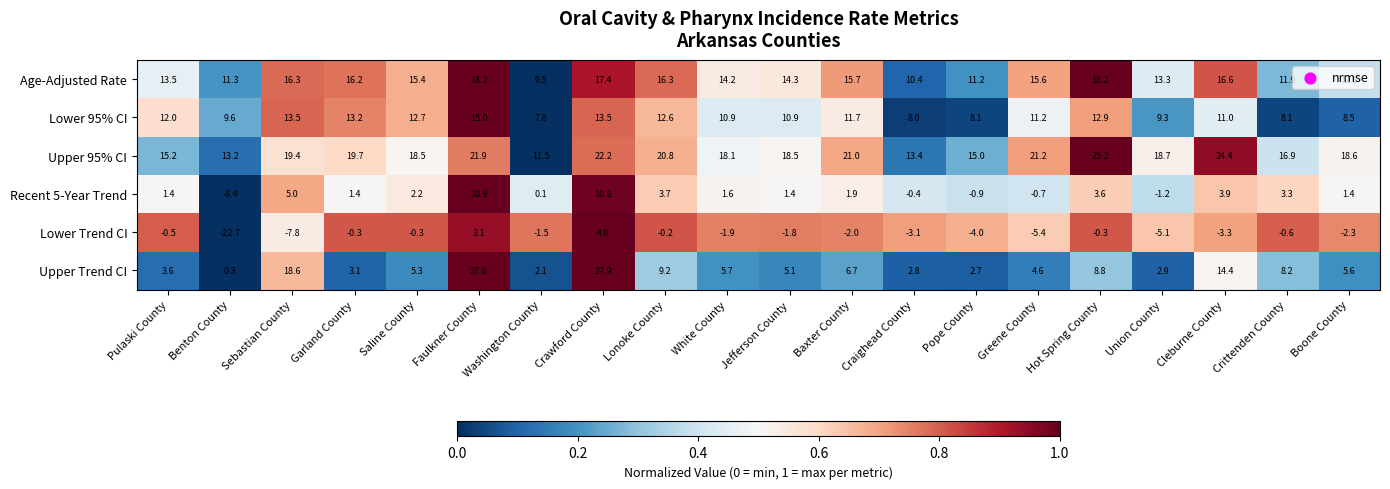

What is the difference between the Recent 5-Year Trend values at Pulaski County and Craighead County?

1.8